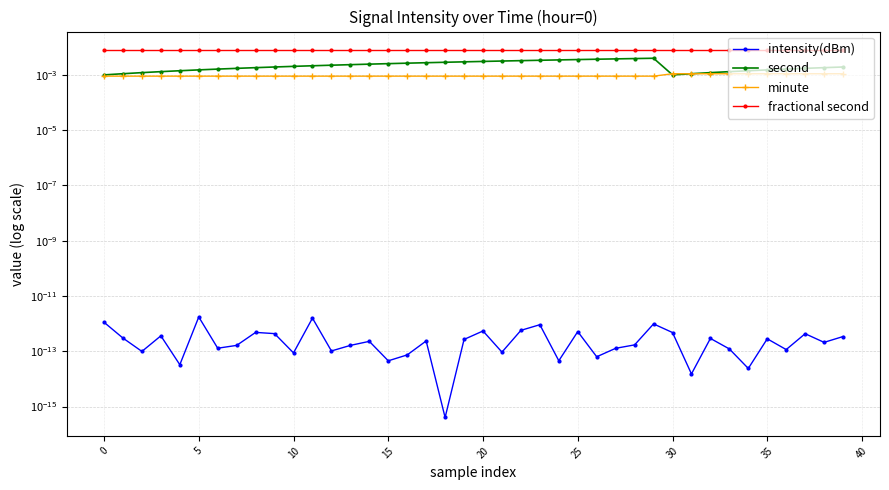

What is the label of the 31st point from the left?

30